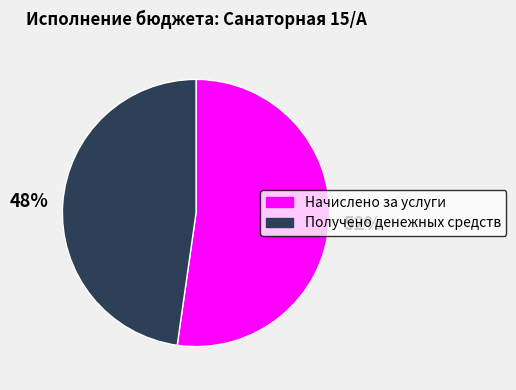

To the nearest percent, what percentage of the pie is Получено денежных средств?

48%